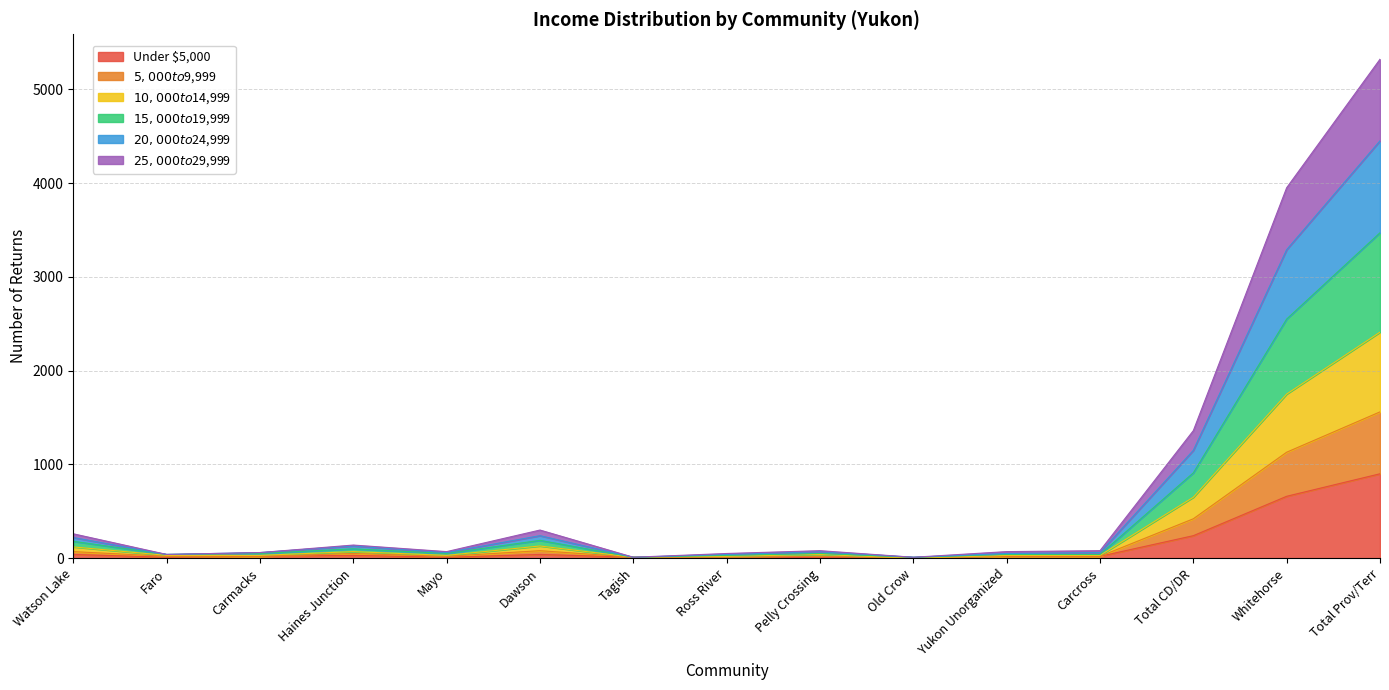

Between Faro and Dawson, which is larger?

Dawson